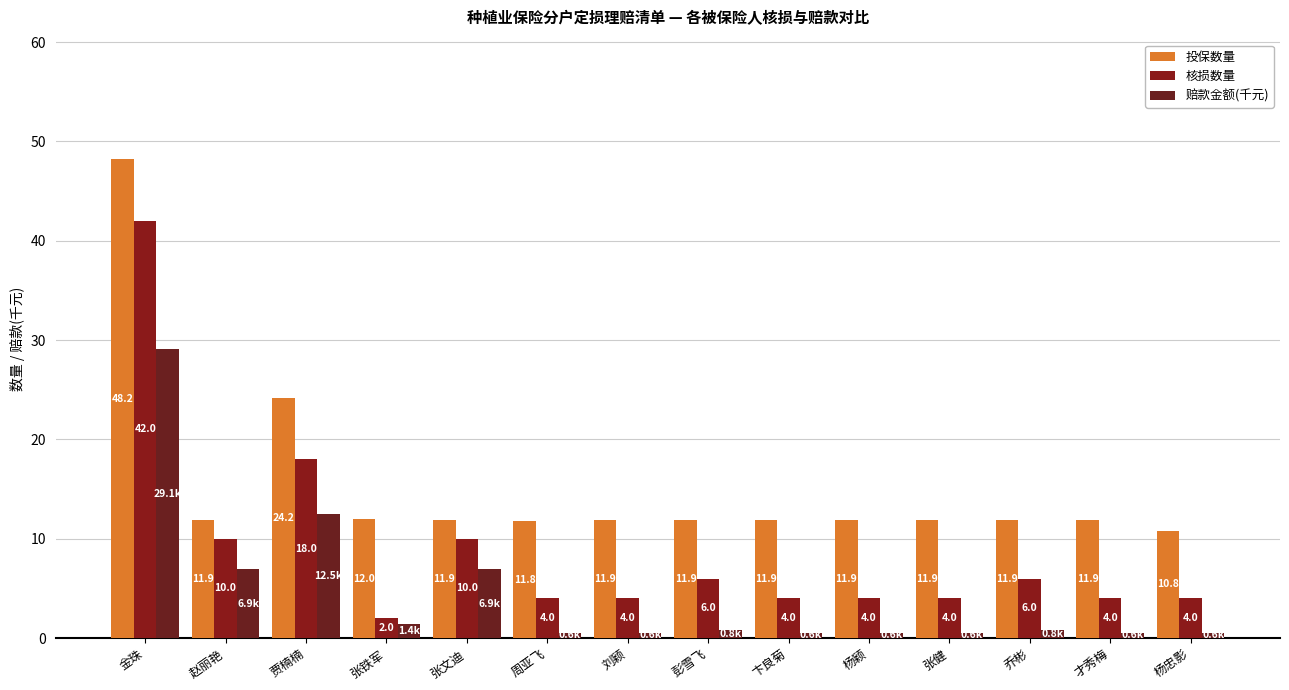

What is the sum of all 核损数量 values?

122.0